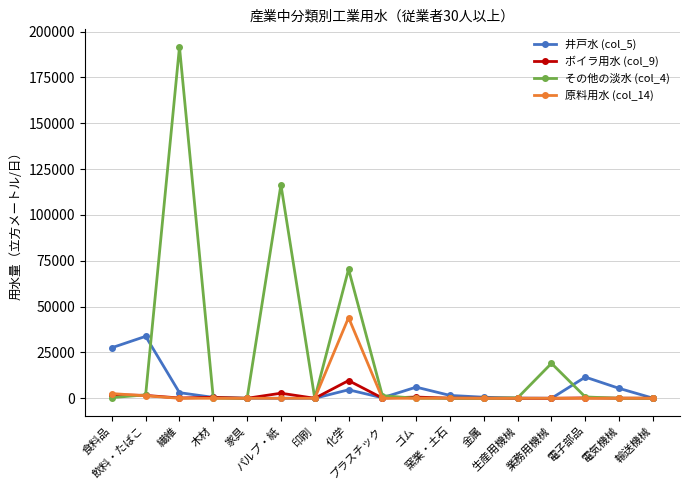

True or false: 原料用水 (col_14) has a value of 2565 at 食料品.

True